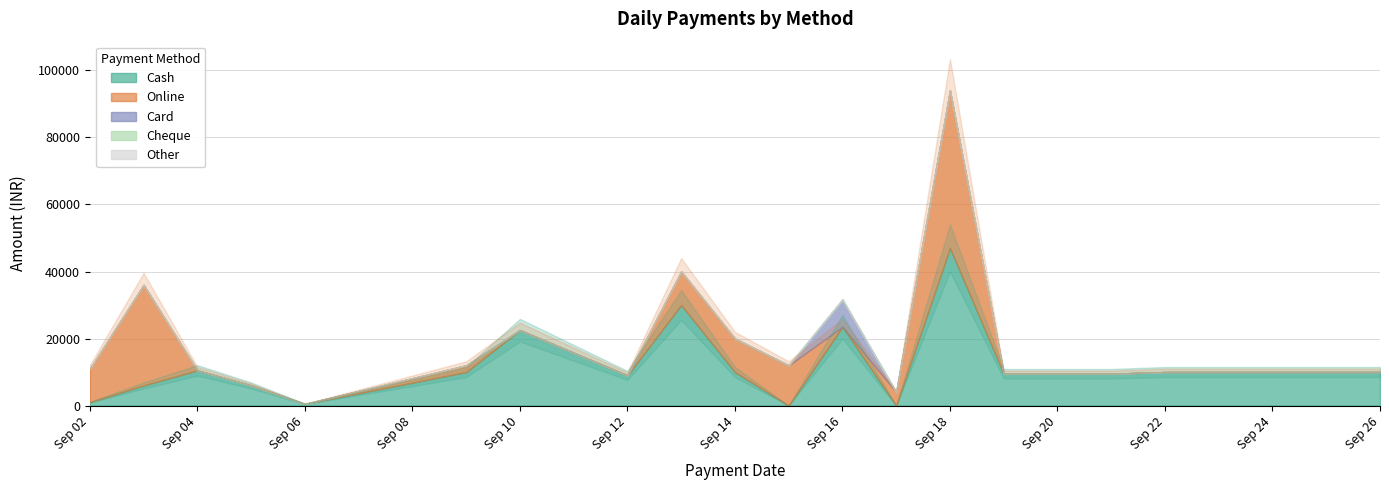

Rank the categories by Cheque value from lowest to highest.

02-09-2024, 03-09-2024, 04-09-2024, 05-09-2024, 06-09-2024, 09-09-2024, 10-09-2024, 12-09-2024, 13-09-2024, 14-09-2024, 15-09-2024, 16-09-2024, 17-09-2024, 18-09-2024, 19-09-2024, 21-09-2024, 22-09-2024, 26-09-2024